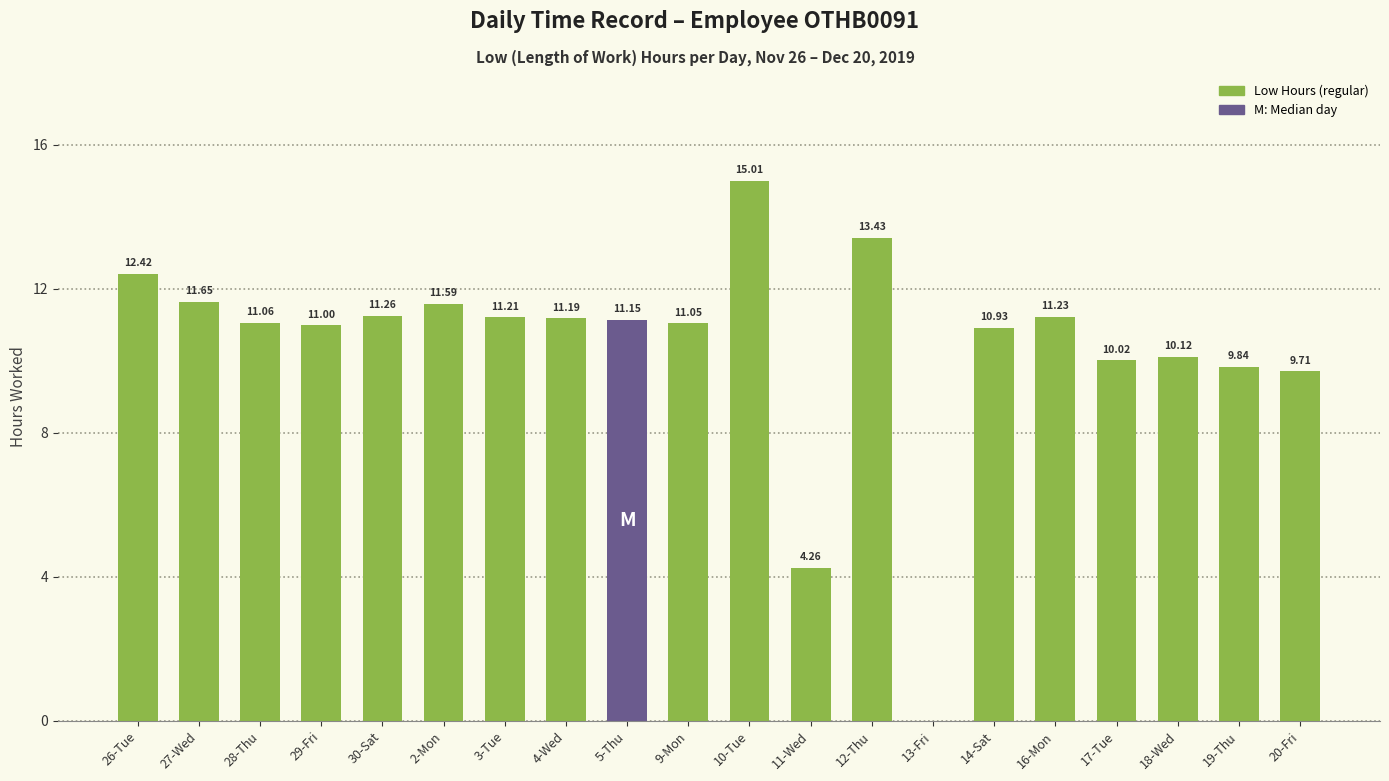

What is the change in value from 26-Tue to 2-Mon?

-0.8